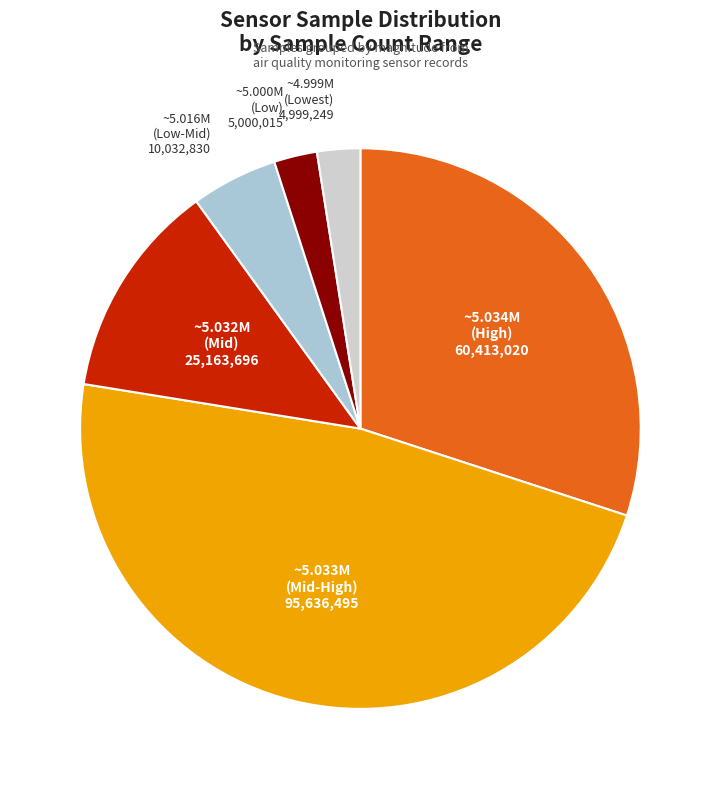

Is there any slice that represents more than half of the pie?

No